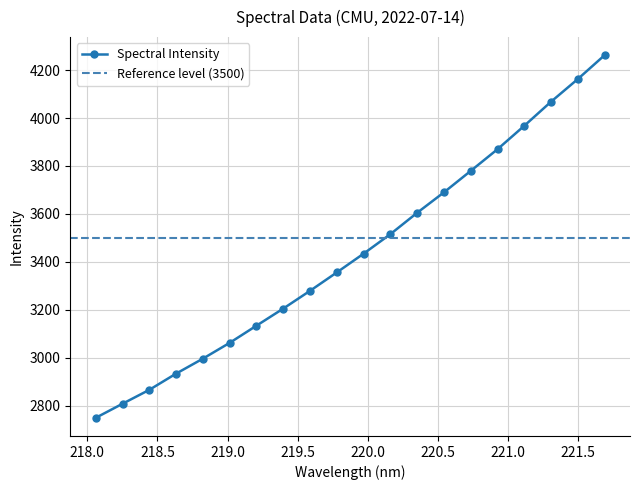

Count the number of data series in this chart.

1